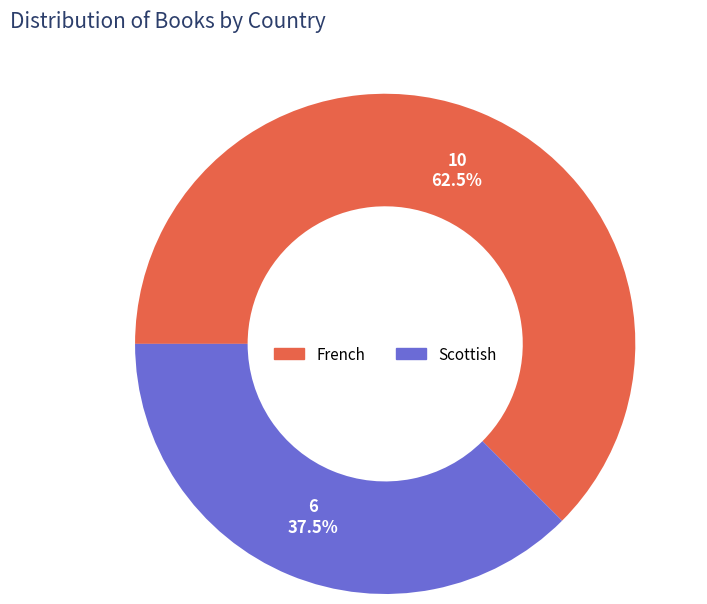

Which slice represents more than half of the pie?

French